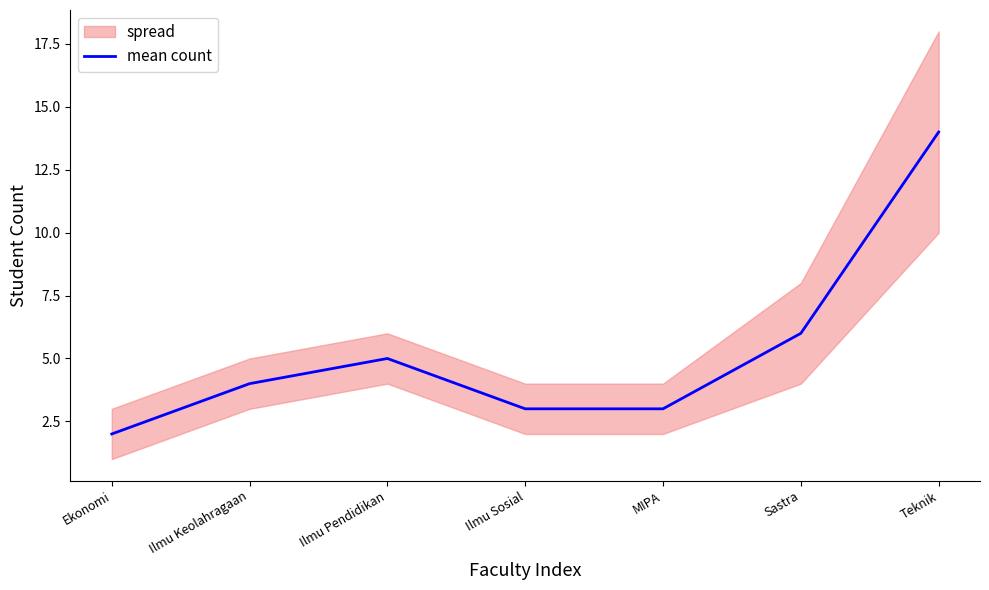

Rank the categories by value from highest to lowest.

Teknik, Sastra, Ilmu Pendidikan, Ilmu Keolahragaan, Ilmu Sosial, MIPA, Ekonomi